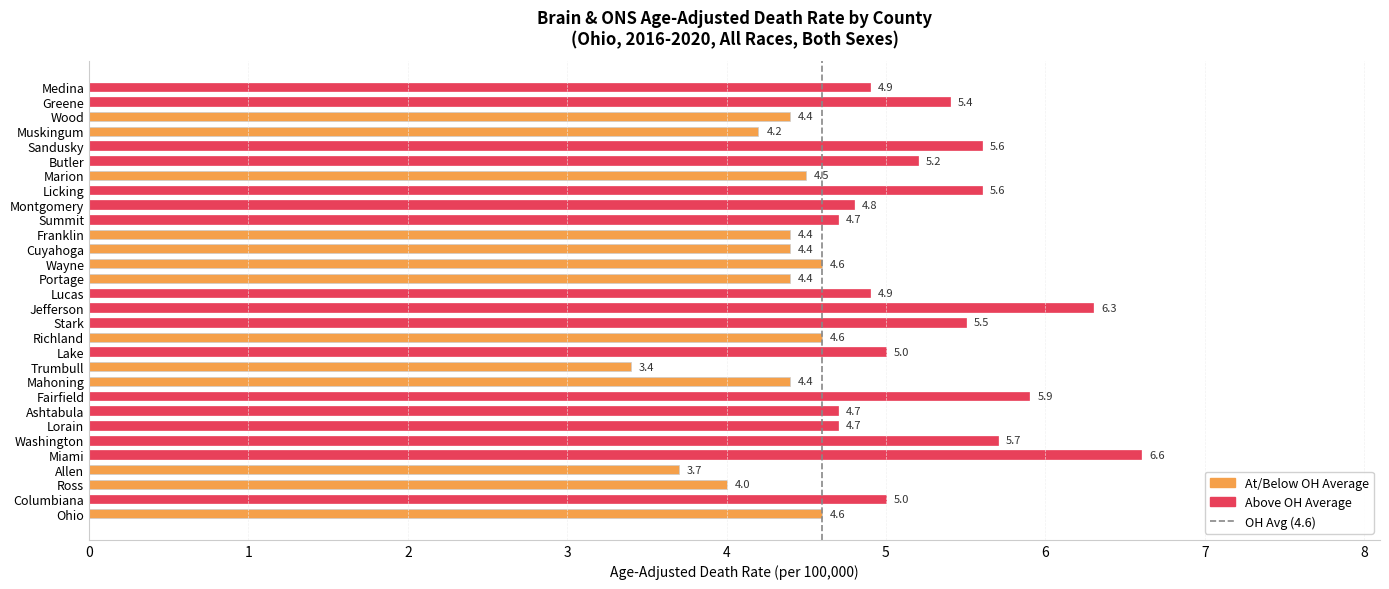

Is it true that the value at Franklin is 1.4?

False